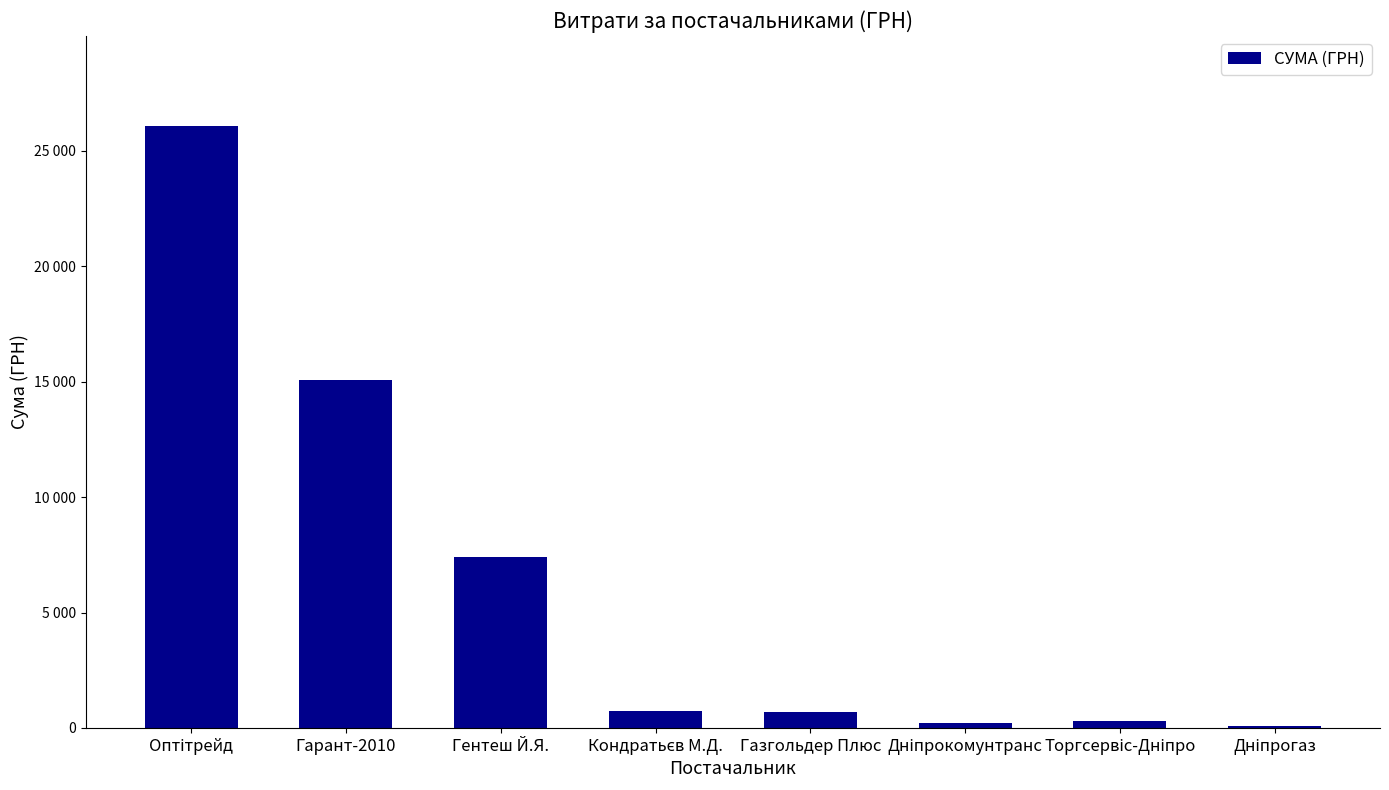

Are the bars horizontal?

No